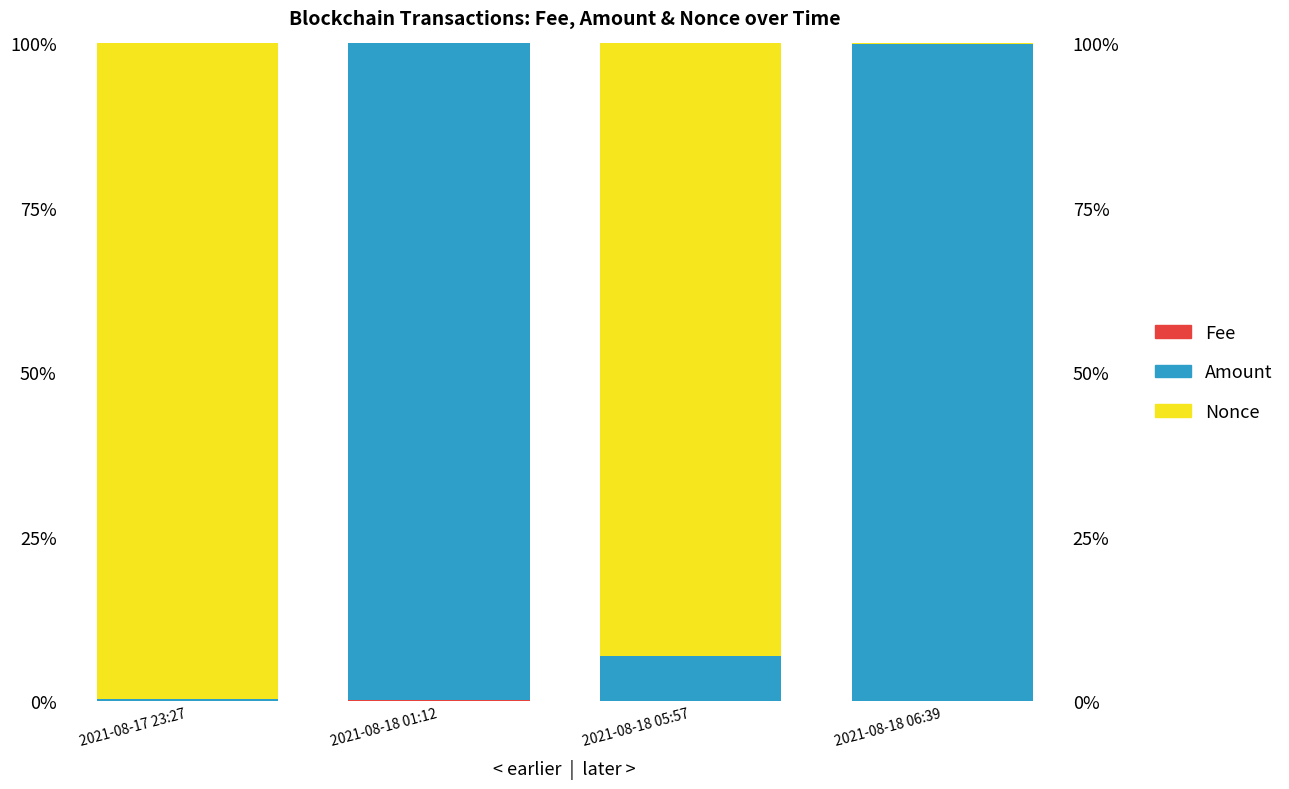

What is the sum of all Nonce values?

192.9